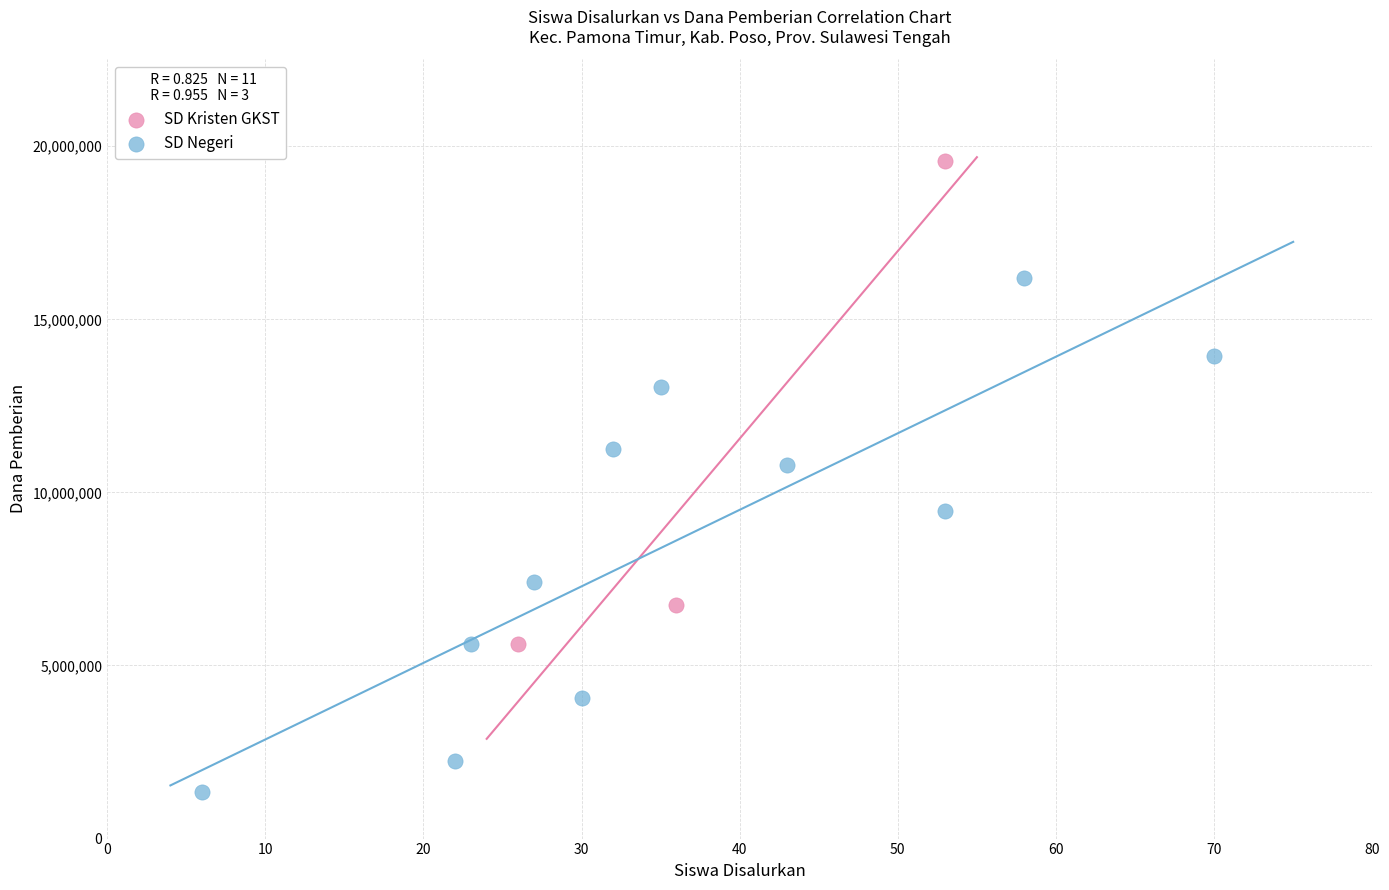

Which series contains the lowest Y value?

SD Negeri